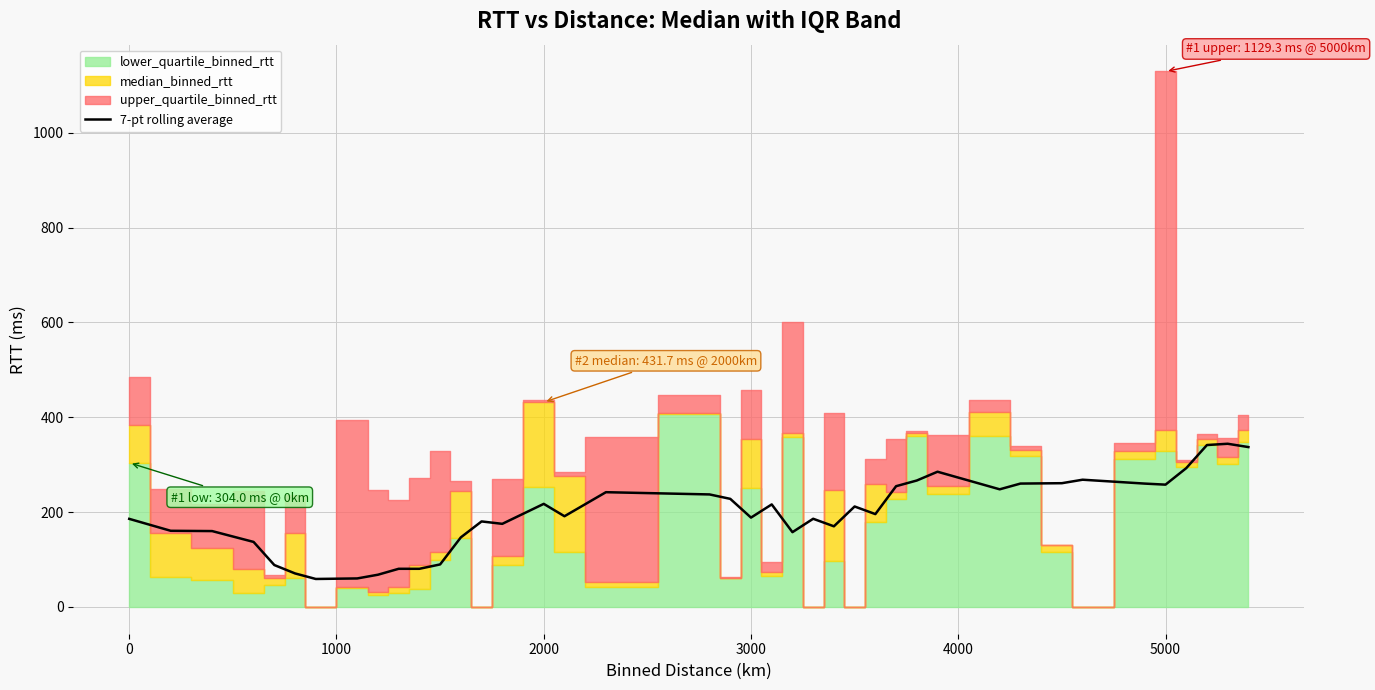

Reading right to left, transcribe all the data shown in this chart.

337.2	344.2	341.5	292.7	257.9	260.1	268.3	261.0	260.2	248.1	285.2	266.6	254.7	195.8	211.9	170.1	186.0	157.7	216.2	188.4	228.0	237.3	242.0	191.3	217.4	175.3	180.3	146.7	89.7	80.5	80.5	68.0	60.1	59.0	70.7	88.4	137.1	160.0	160.6	185.8